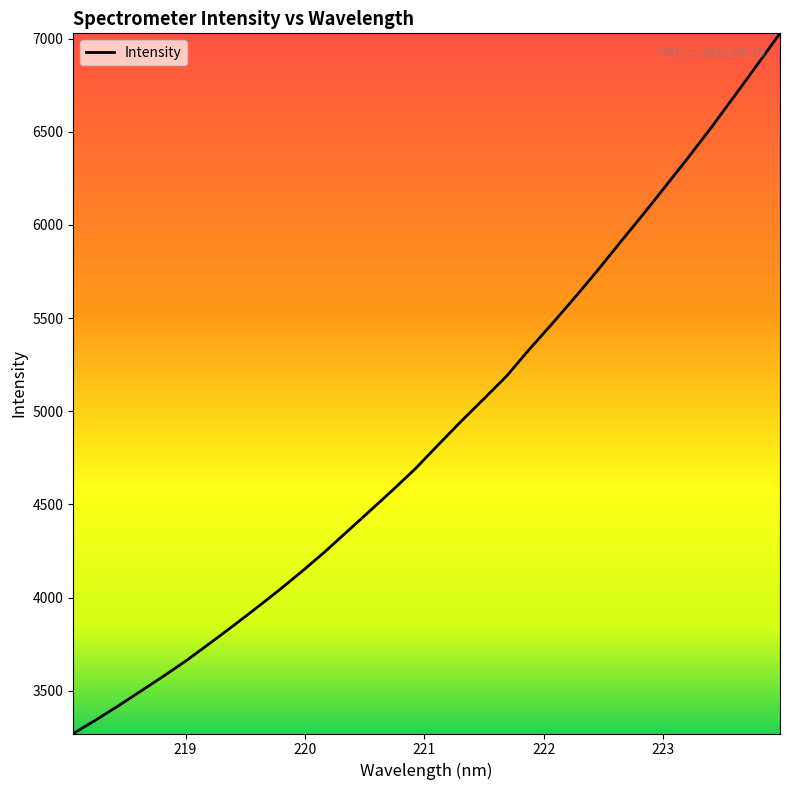

How many lines are shown in the chart?

1